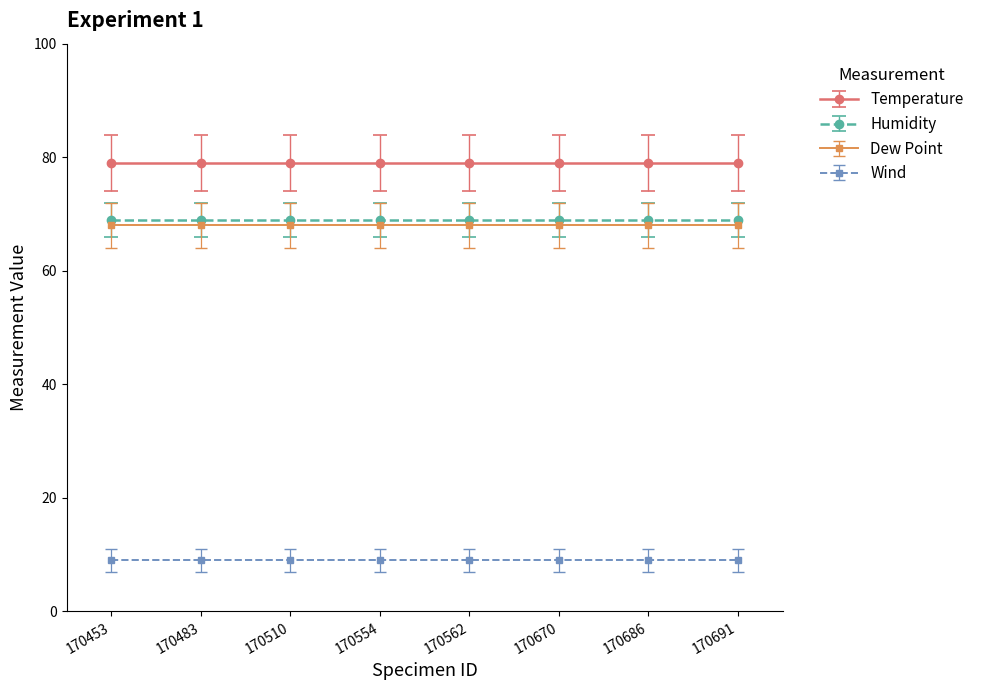

Reading left to right, transcribe all the data shown in this chart.

Temperature: 79	79	79	79	79	79	79	79
Humidity: 69	69	69	69	69	69	69	69
Dew Point: 68	68	68	68	68	68	68	68
Wind: 9	9	9	9	9	9	9	9